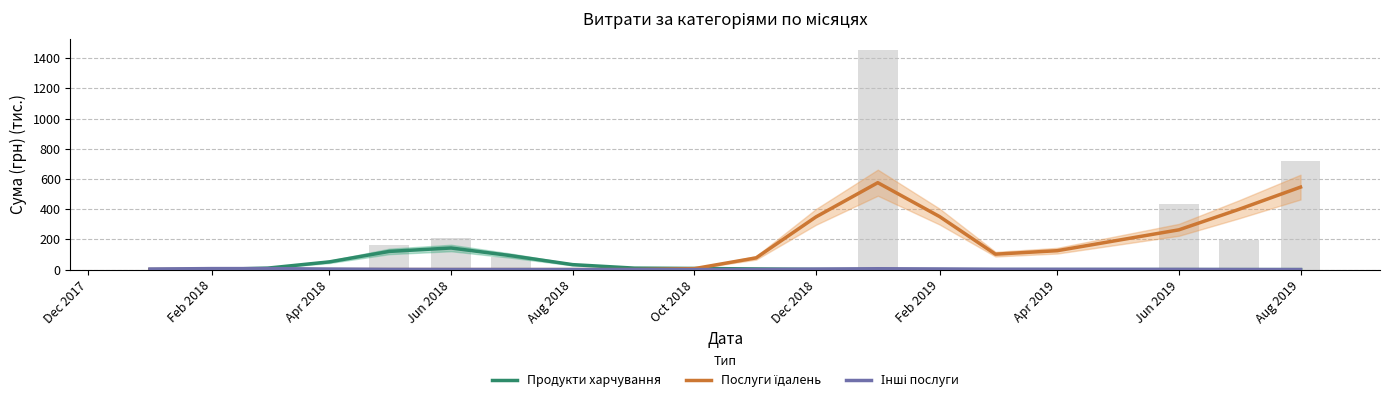

What is the label of the 9th bar from the left?

Apr 2019